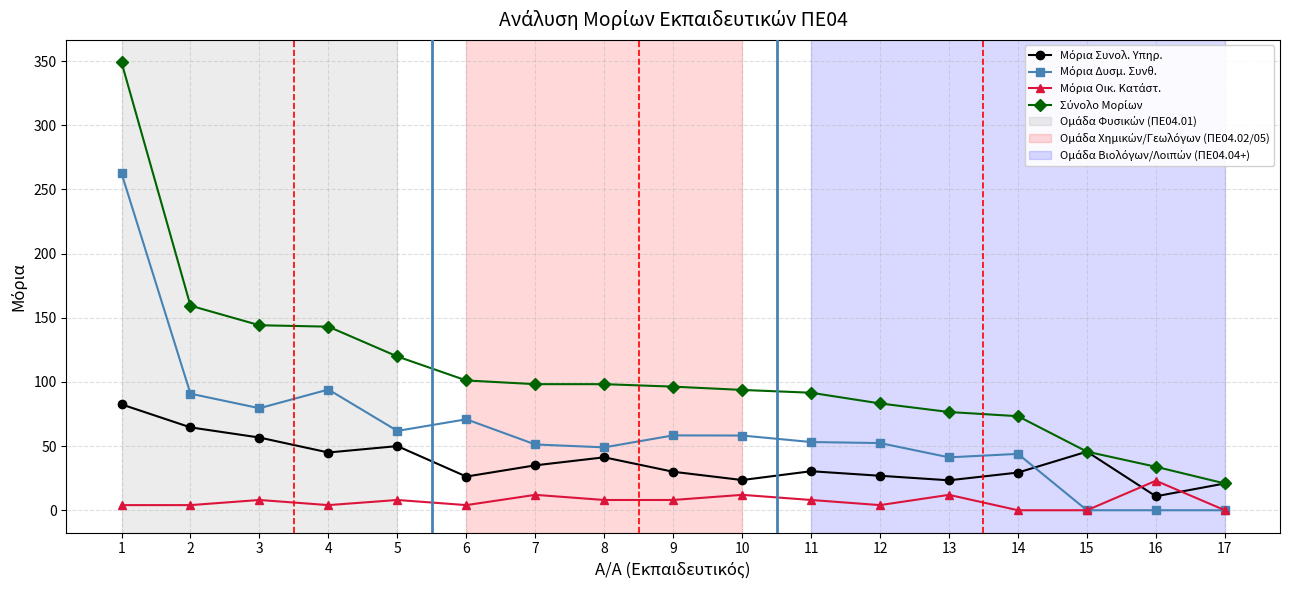

Rank the series by their maximum value, from highest to lowest.

Σύνολο Μορίων, Μόρια Δυσμ. Συνθ., Μόρια Συνολ. Υπηρ., Μόρια Οικ. Κατάστ.